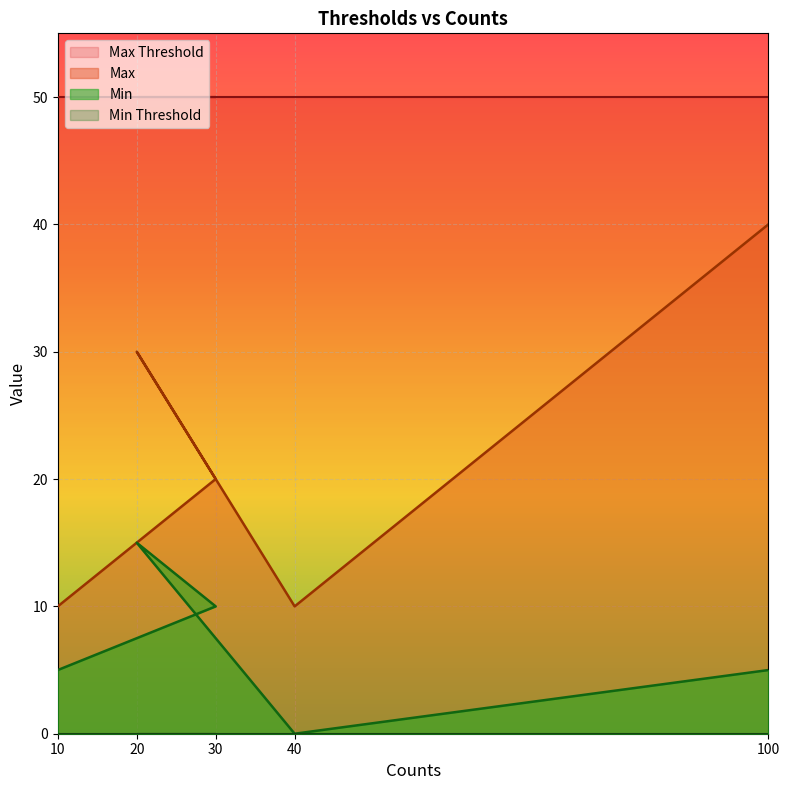

At which category does the chart reach its minimum across all series?

40